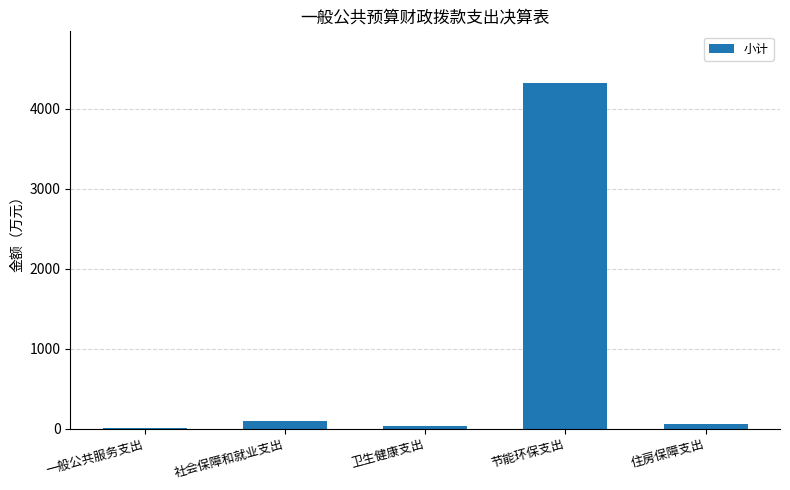

What is the change in value from 社会保障和就业支出 to 住房保障支出?

-41.9